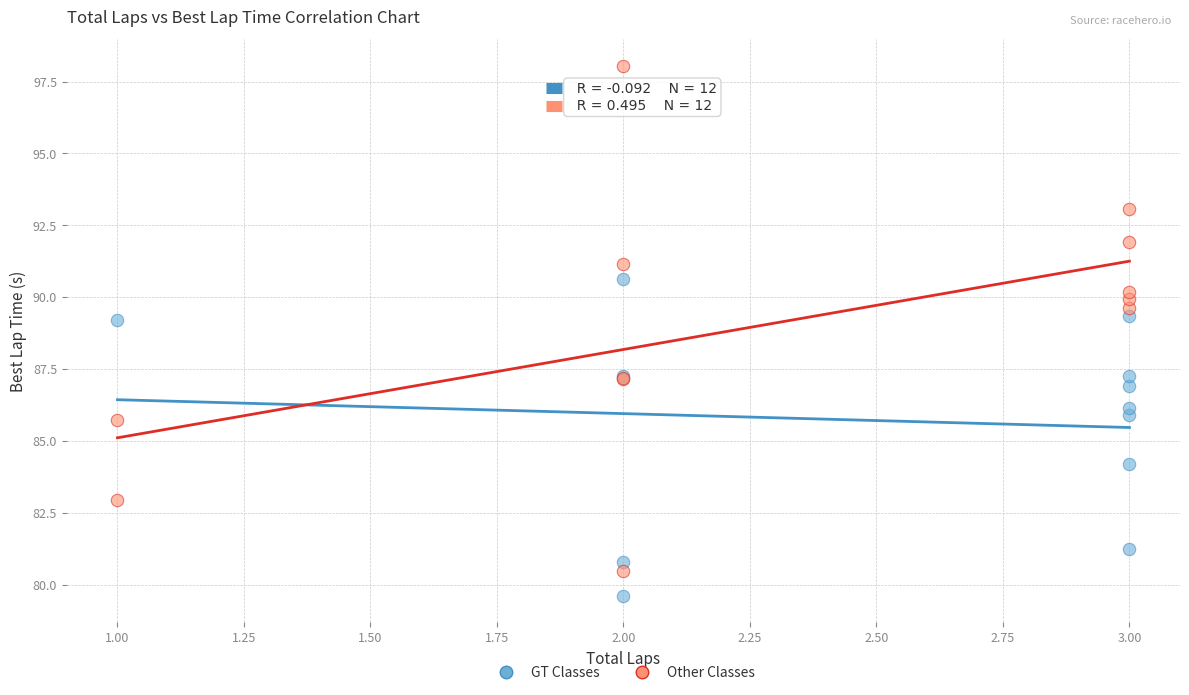

Which series contains the lowest Y value?

GT Classes